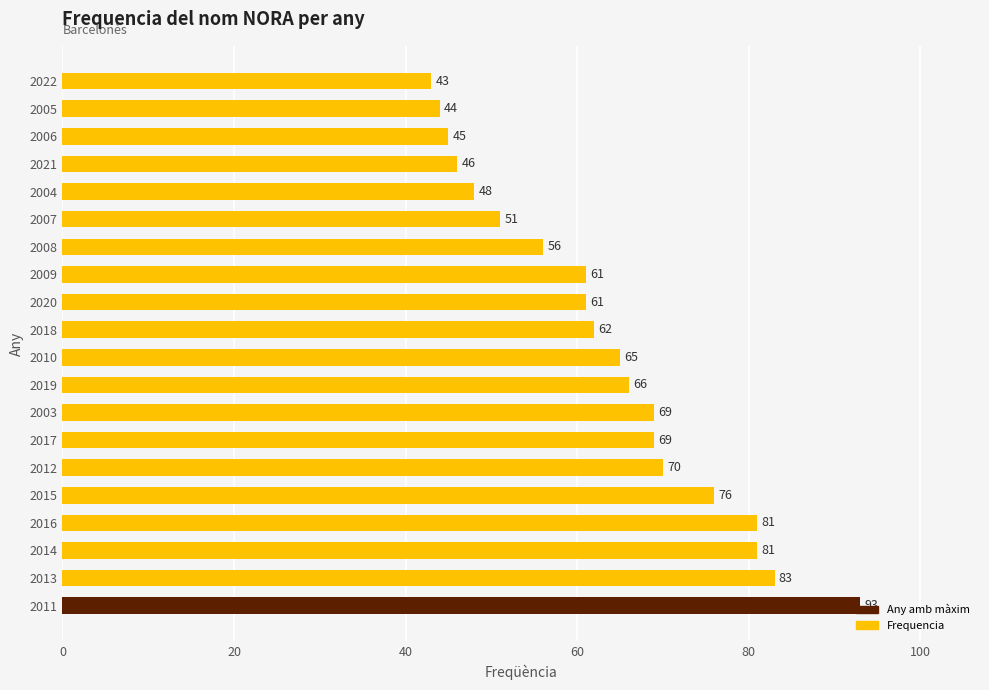

The chart shows a value of 59 at 2022. True or false?

False